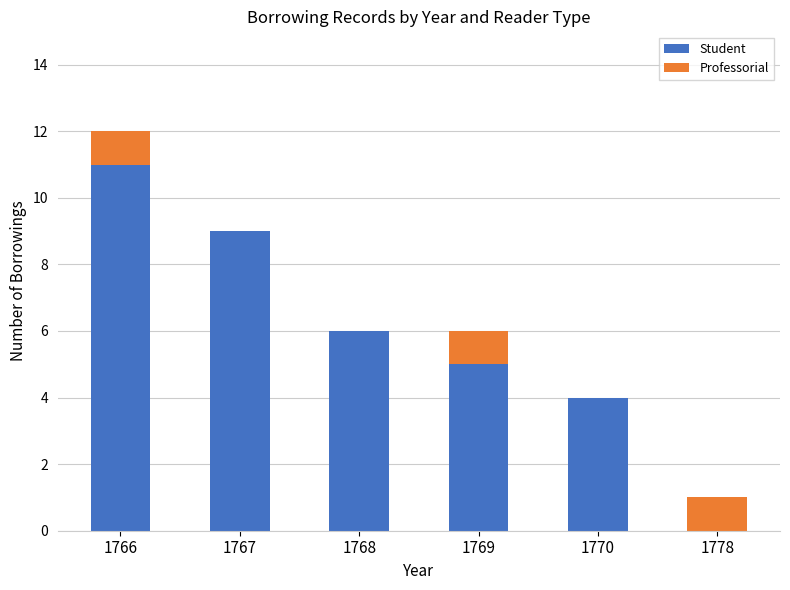

Reading left to right, transcribe the values for Student.

1766=11	1767=9	1768=6	1769=5	1770=4	1778=0